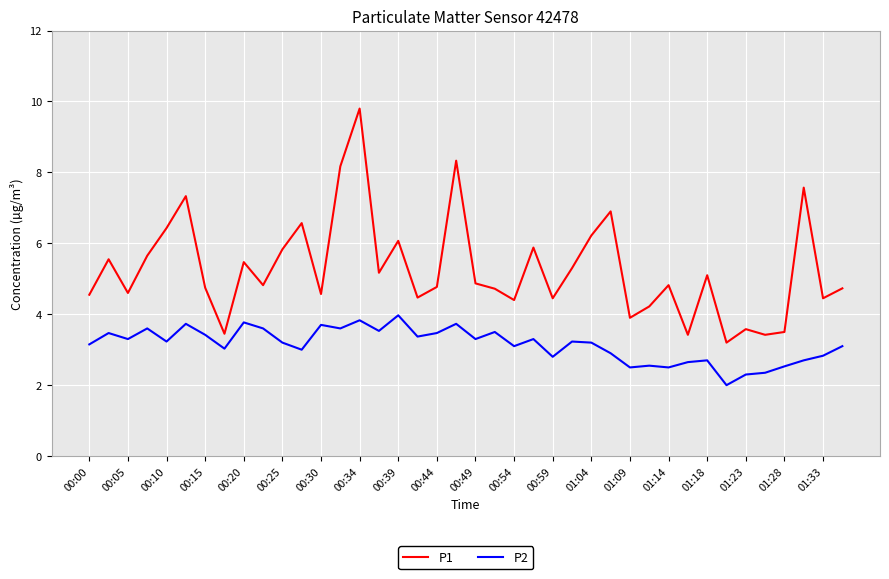

What is the lowest value of the P1 series?

3.2